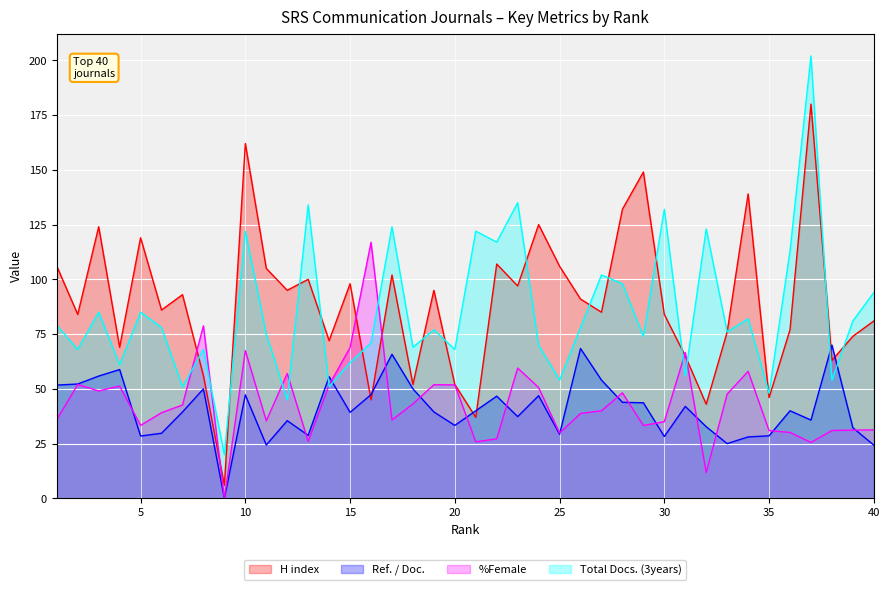

What is the value of the %Female point at the 7th from the left?

42.6